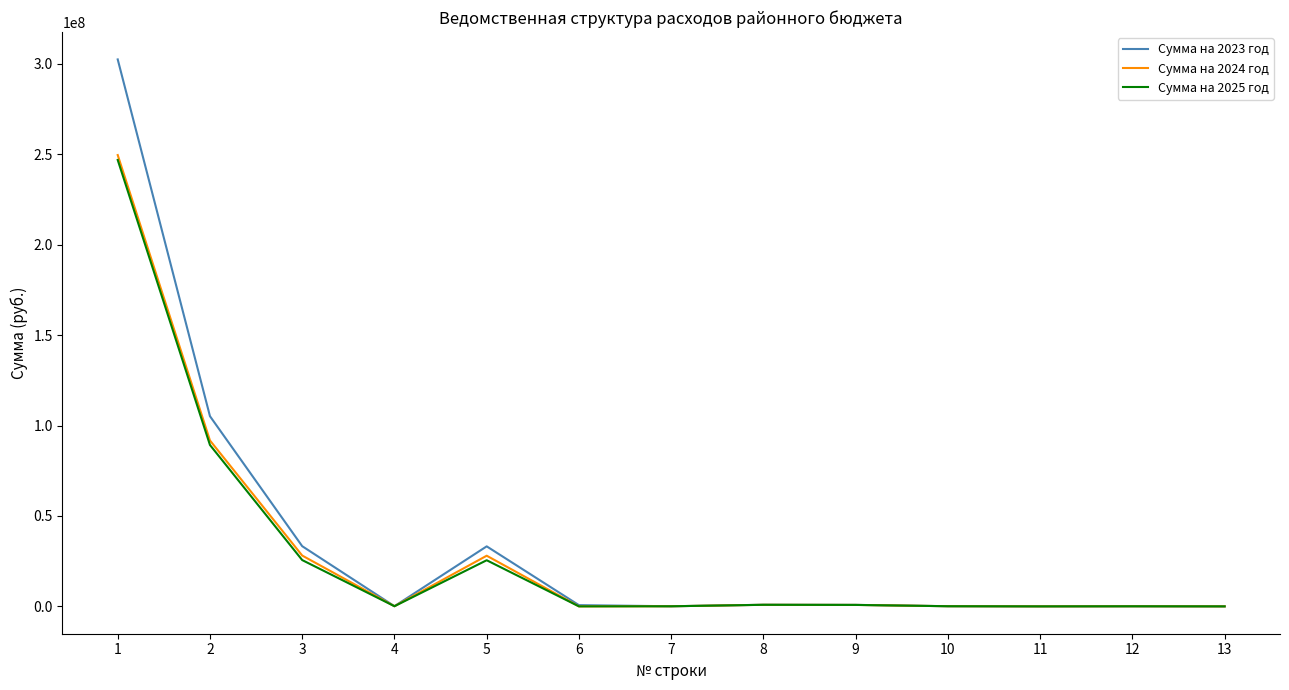

The value of Сумма на 2023 год at 2 is 105144862.1. True or false?

True